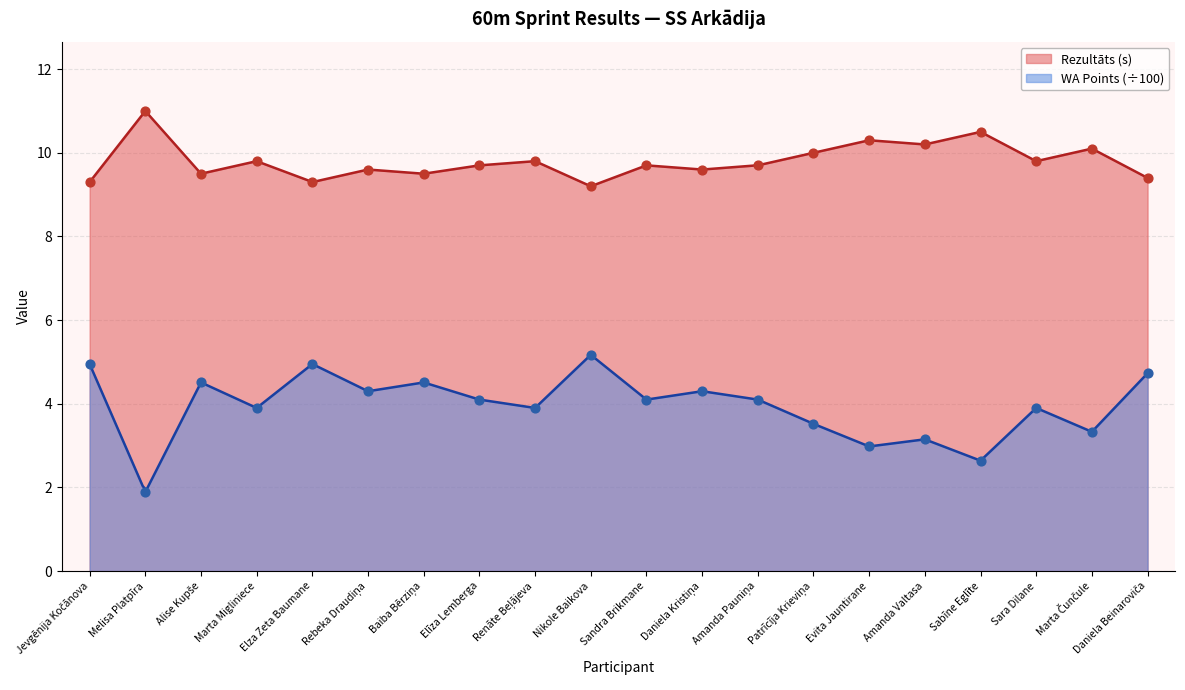

What is the total value across all series at Daniela Kristiņa?

13.9